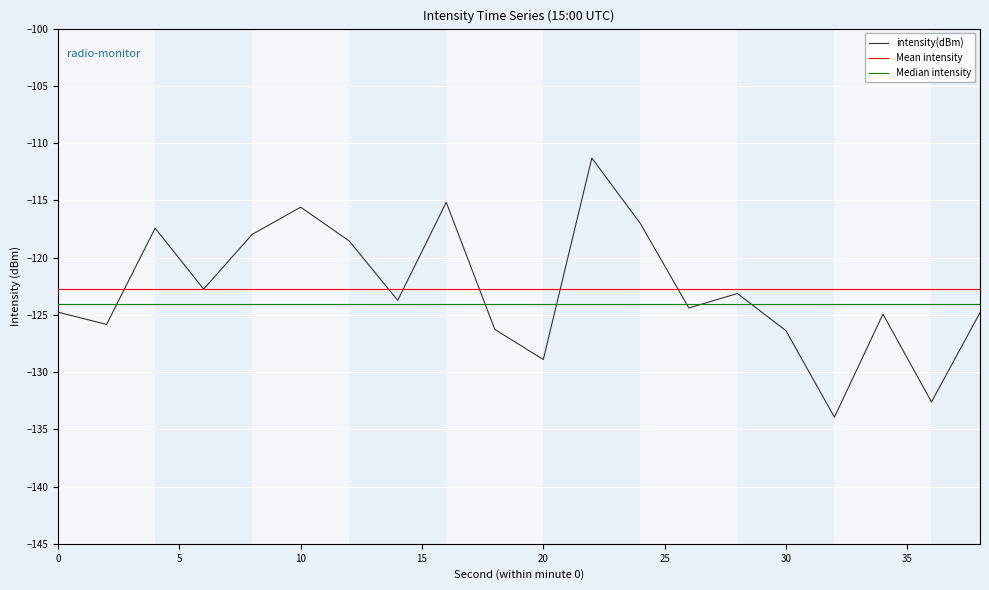

What is the difference between the maximum and second lowest values?

21.3